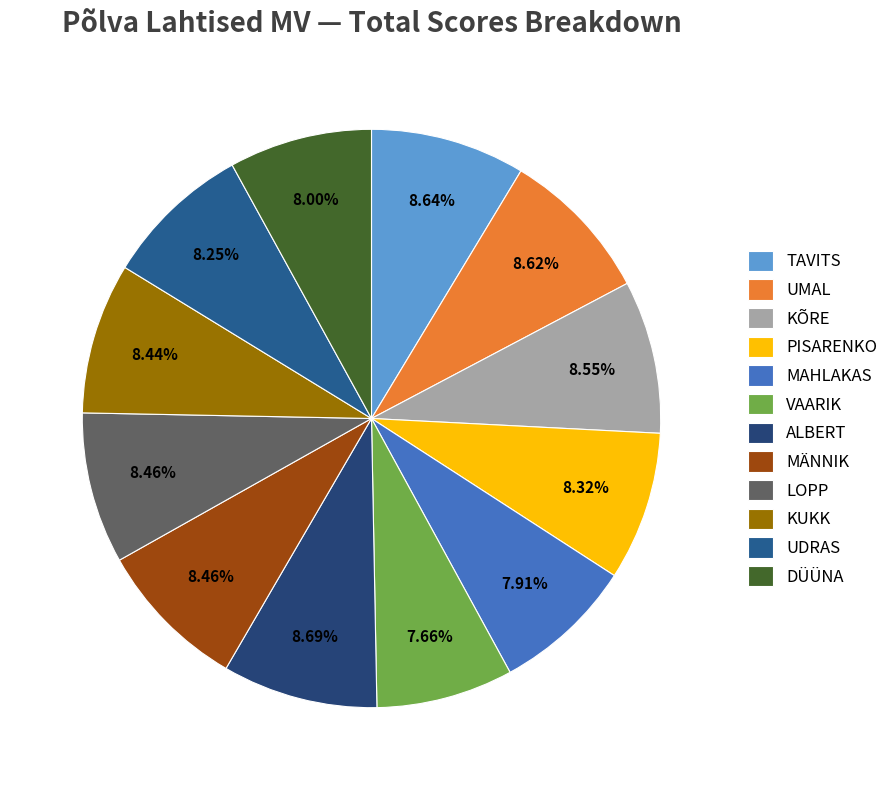

To the nearest percent, what is the combined percentage of LOPP and MAHLAKAS?

16%